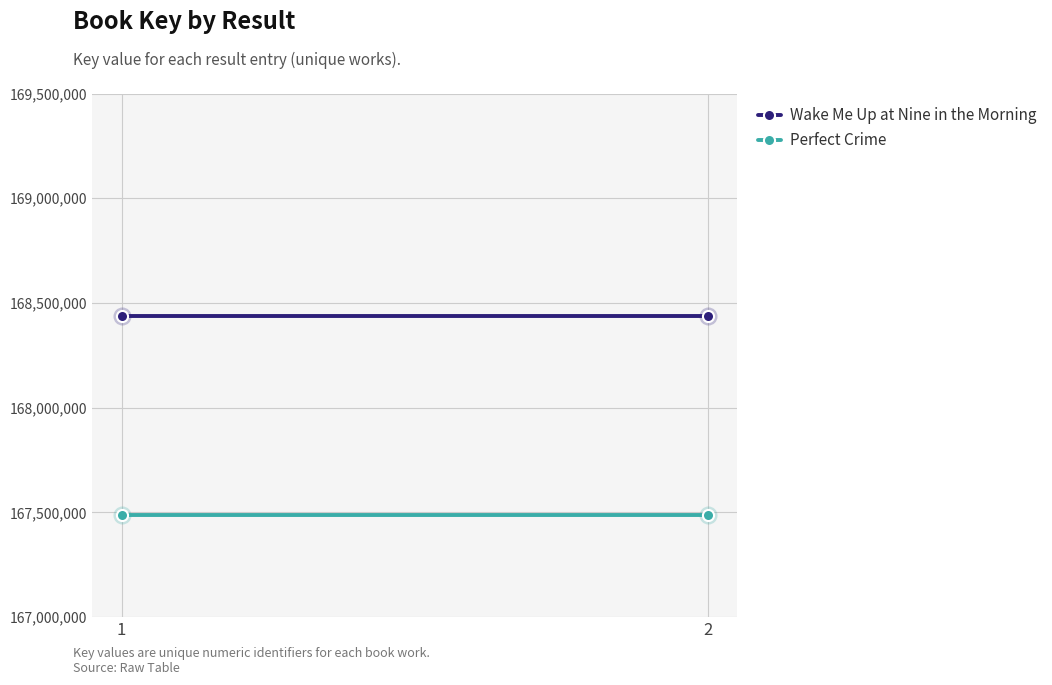

Reading left to right, transcribe all the data shown in this chart.

Wake Me Up at Nine in the Morning: 168436109	168436109
Perfect Crime: 167489343	167489343